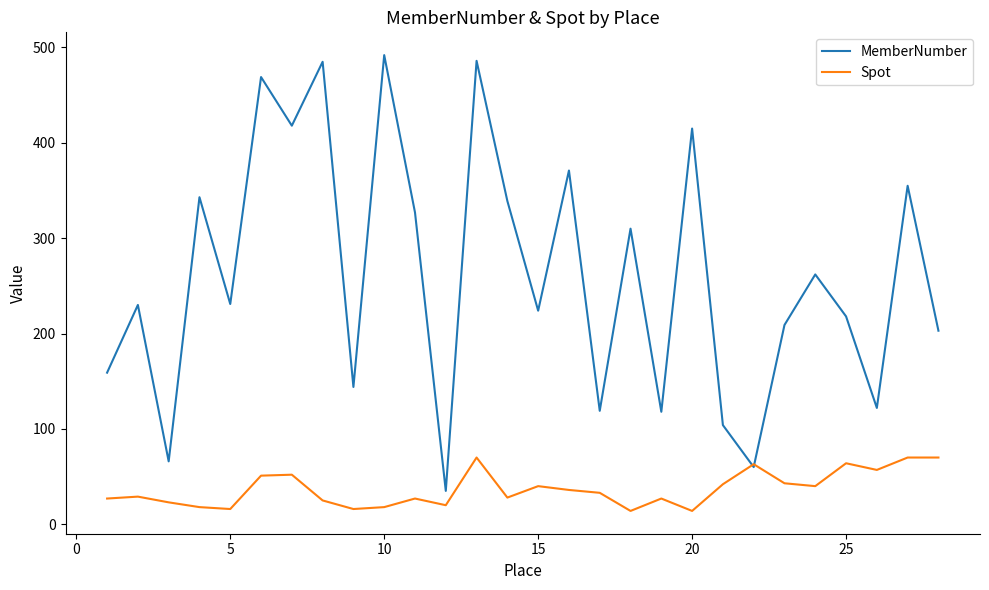

Which series has the largest total across all categories?

MemberNumber